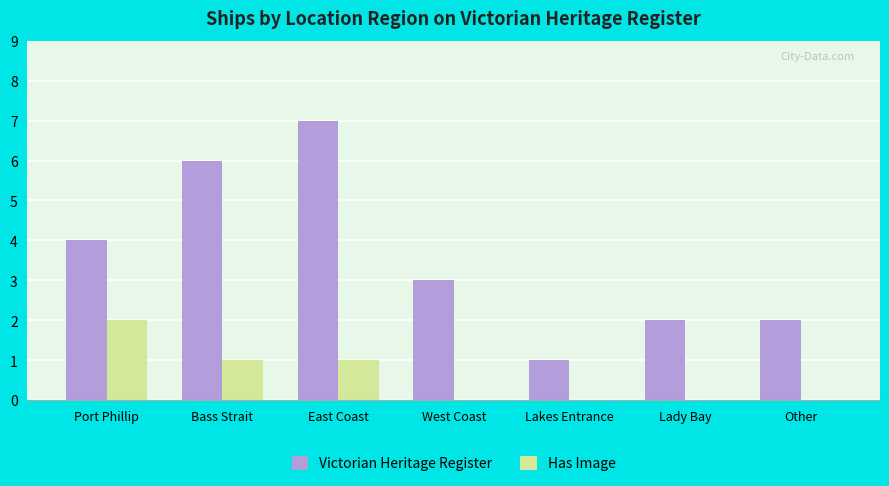

The value of Victorian Heritage Register at Port Phillip is 4. True or false?

True